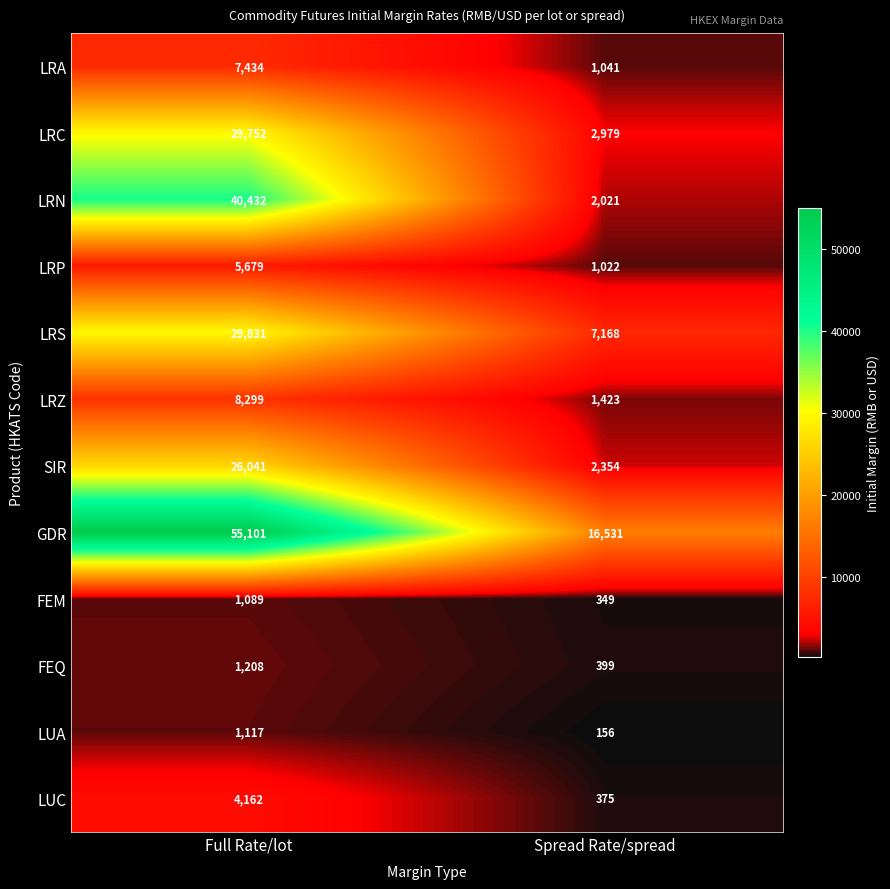

What is the difference between the LRP values at Full Rate/lot and Spread Rate/spread?

4657